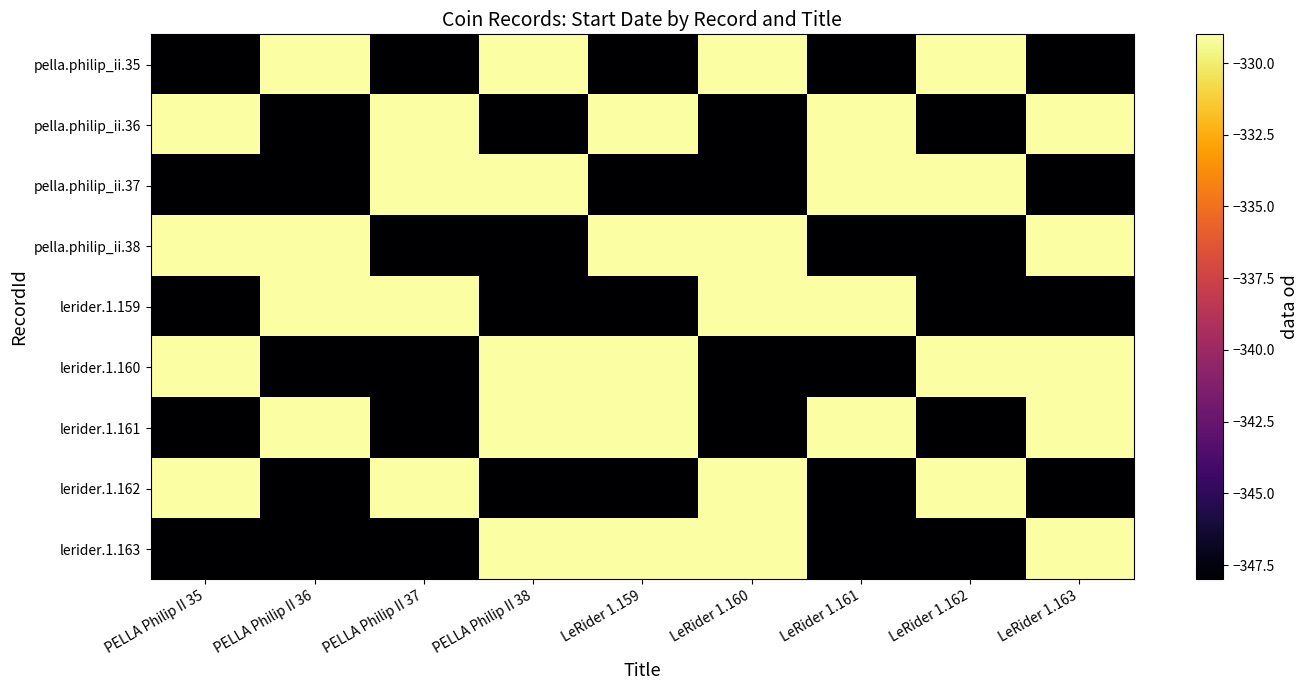

Rank the series by their maximum value, from highest to lowest.

pella.philip_ii.35, pella.philip_ii.36, pella.philip_ii.37, pella.philip_ii.38, lerider.1.159, lerider.1.160, lerider.1.161, lerider.1.162, lerider.1.163